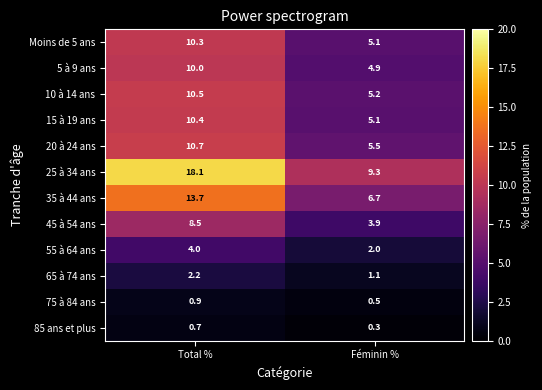

What is the maximum value shown in the chart?

18.1